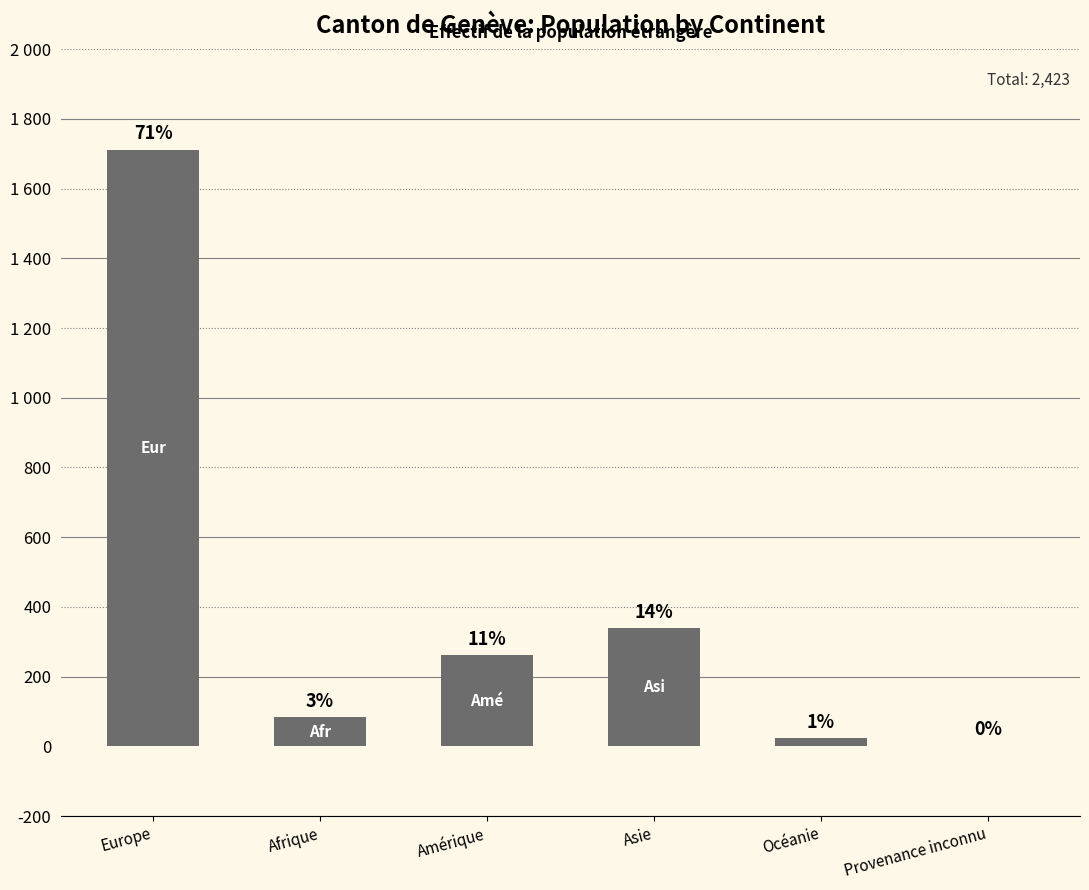

At which label does the data first exceed 261?

Europe